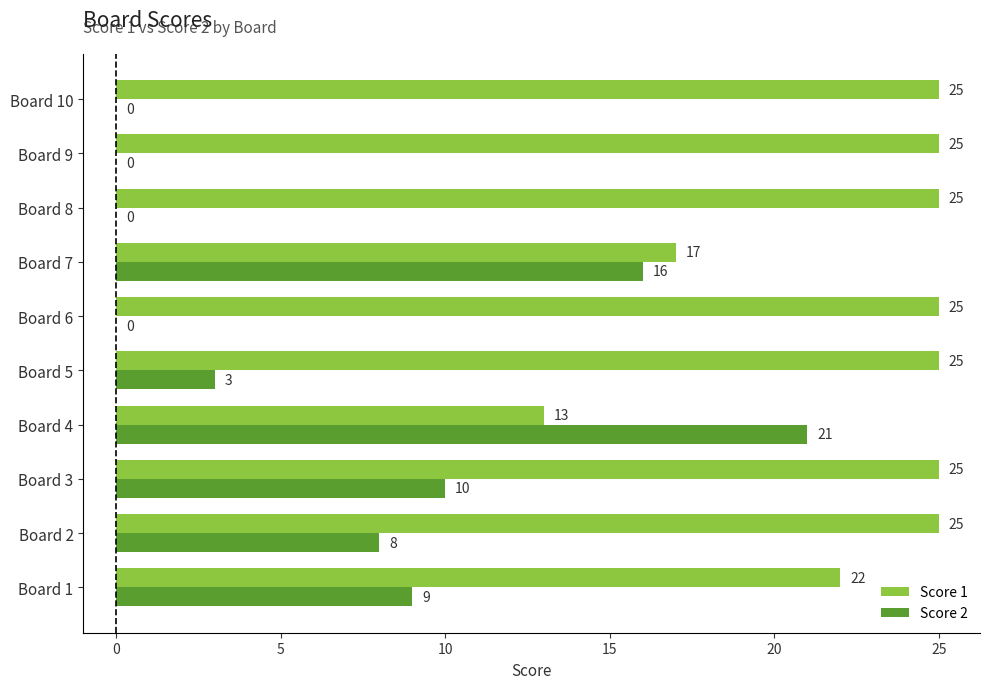

Is the value of Score 2 at Board 7 greater than the value of Score 1 at Board 8?

No